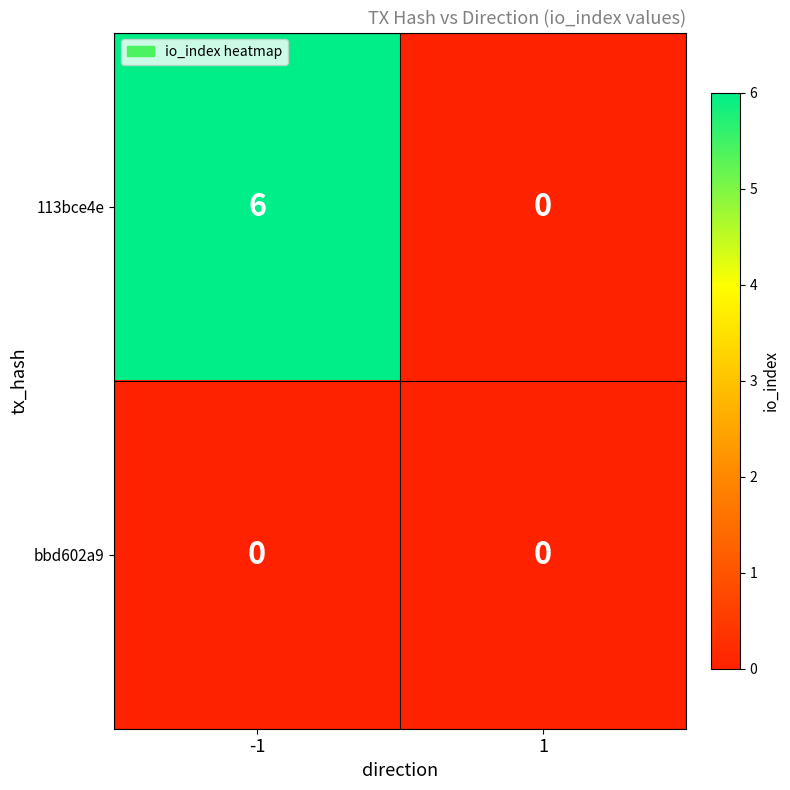

The bbd602a9 series shows 0 at 1. True or false?

True